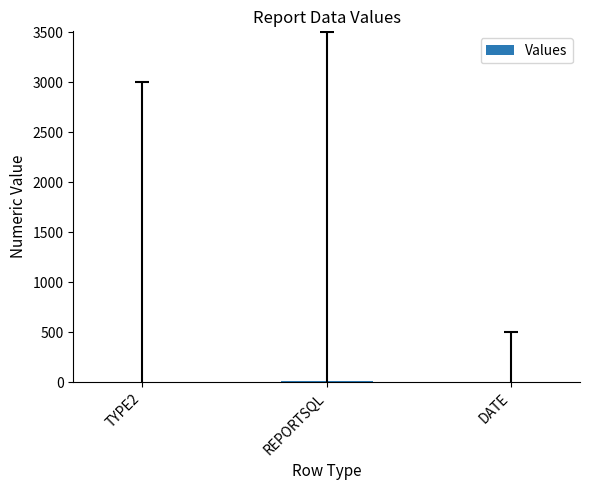

What is the sum of all values?

13